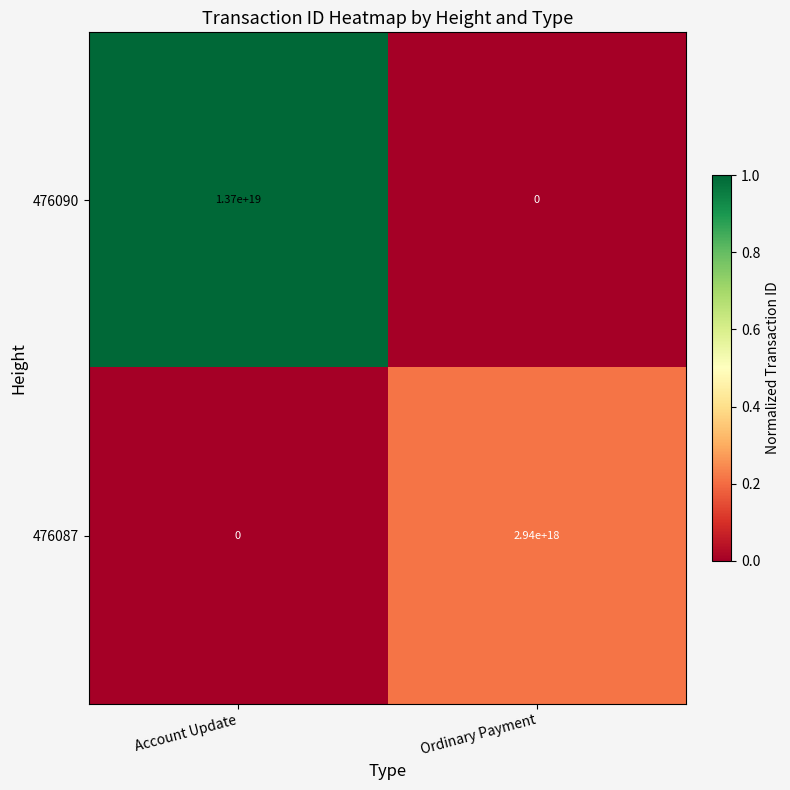

Which series changed the most between Account Update and Ordinary Payment?

476090